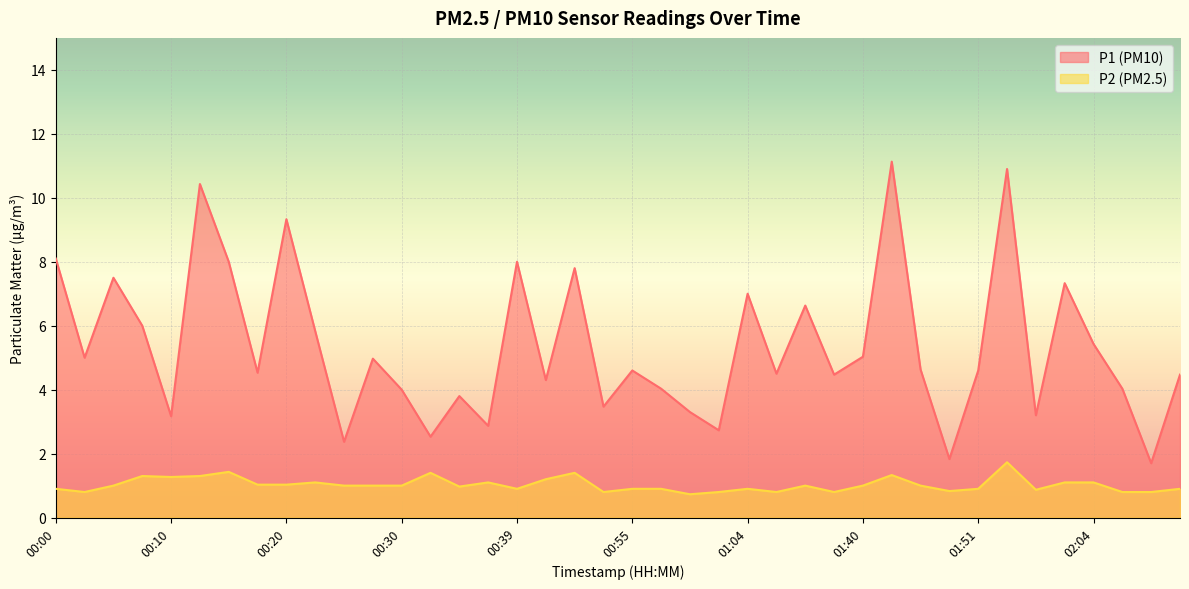

What is the total value across all series at 01:56?

12.6